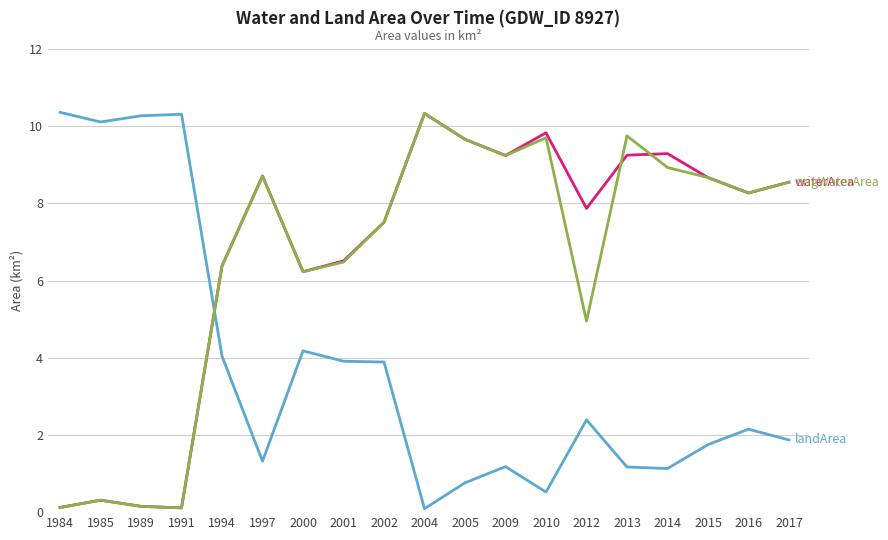

Is this an area chart (filled region under the line)?

No